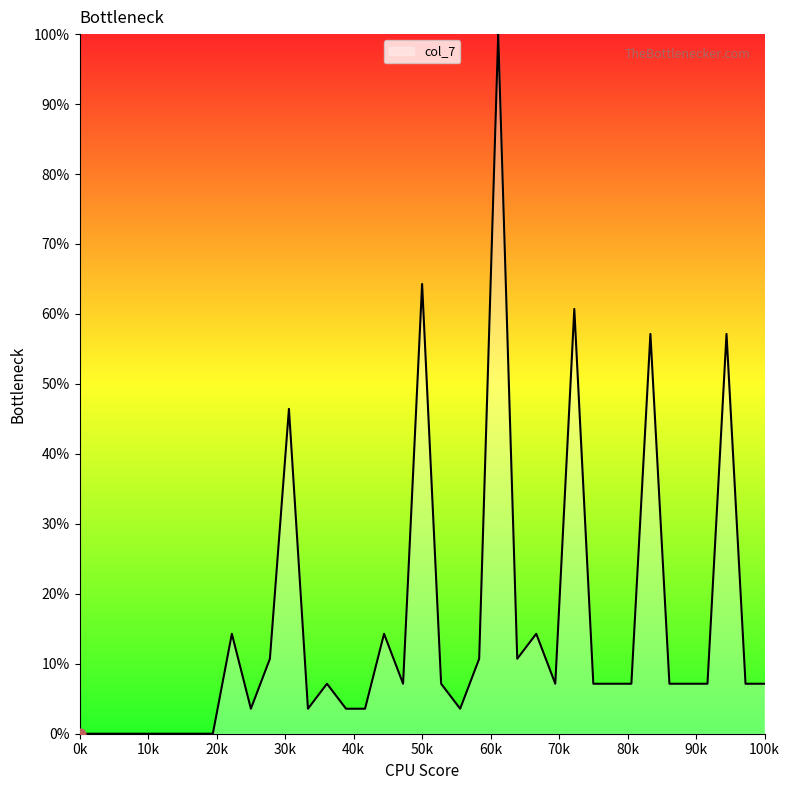

What is the maximum value shown in the chart?

100.0